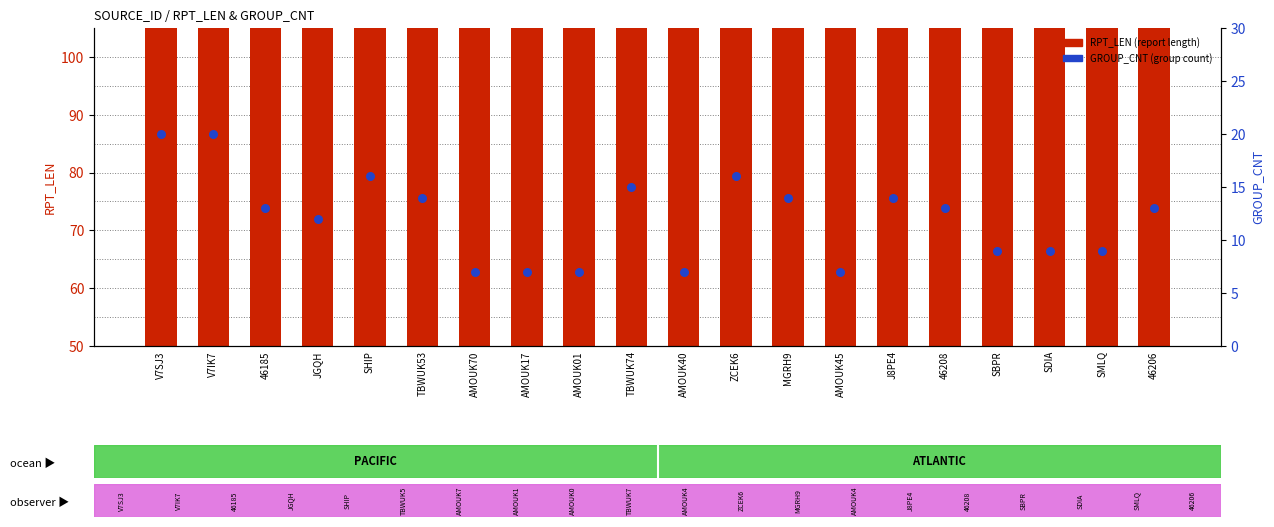

Which series contains the lowest Y value?

GROUP_CNT (group count)